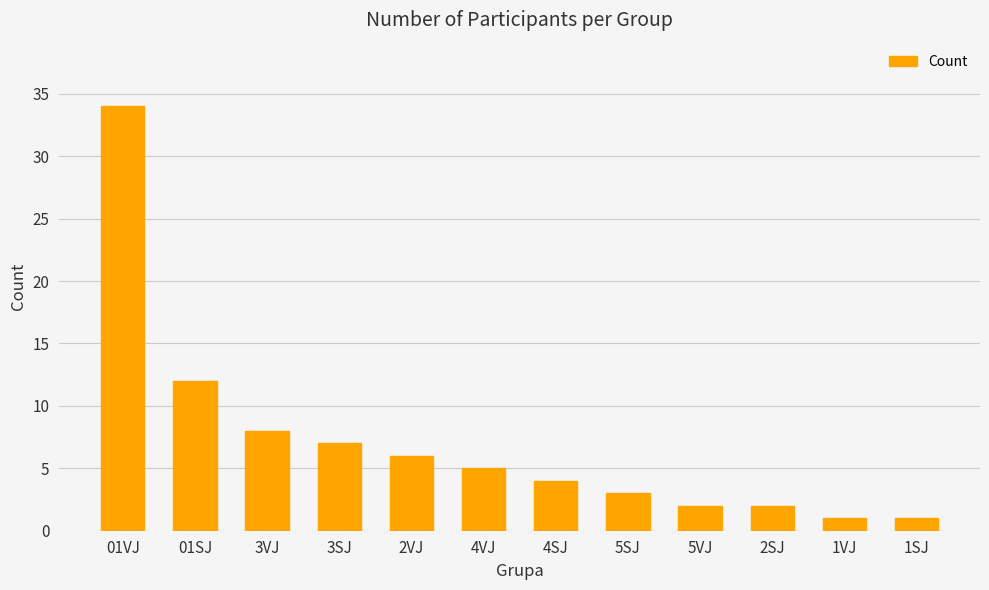

Reading left to right, list all the values displayed in this chart.

01VJ=34	01SJ=12	3VJ=8	3SJ=7	2VJ=6	4VJ=5	4SJ=4	5SJ=3	5VJ=2	2SJ=2	1VJ=1	1SJ=1